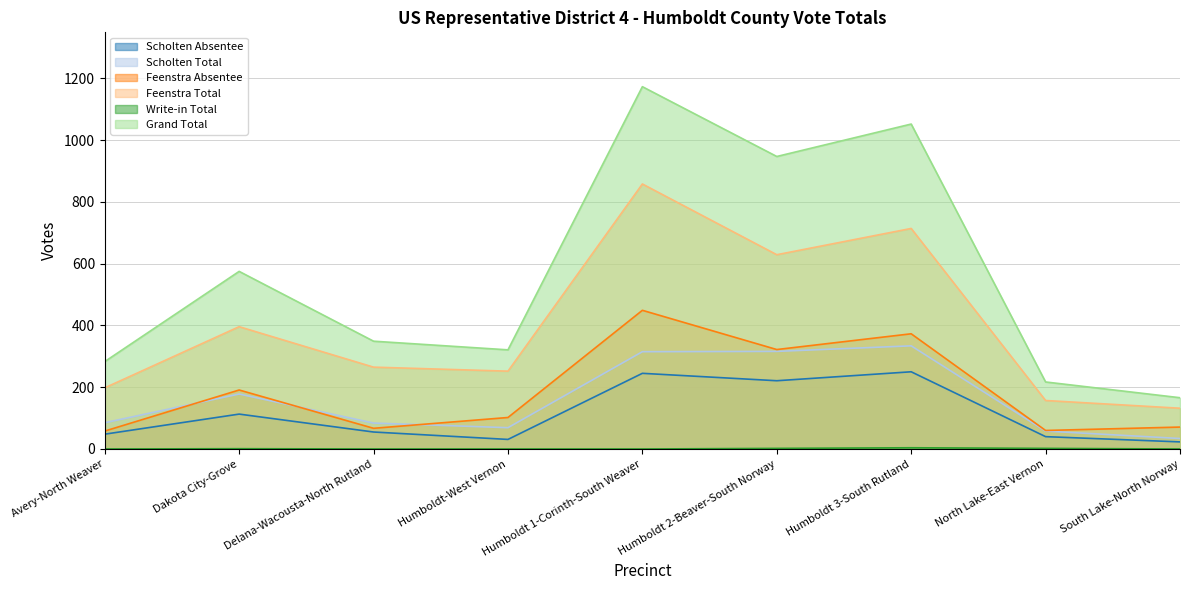

What are all the series names shown in the legend?

Scholten Absentee, Scholten Total, Feenstra Absentee, Feenstra Total, Write-in Total, Grand Total